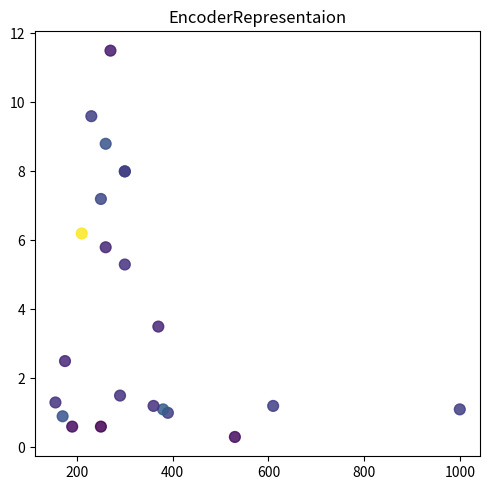

What Y value in the scatter plot is closest to 5?

5.3